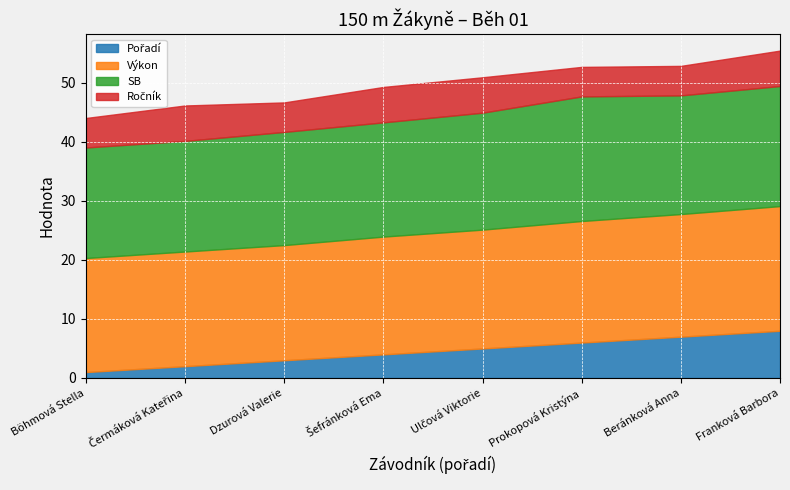

Rank the series at Čermáková Kateřina from highest to lowest value.

Výkon, SB, Ročník, Pořadí